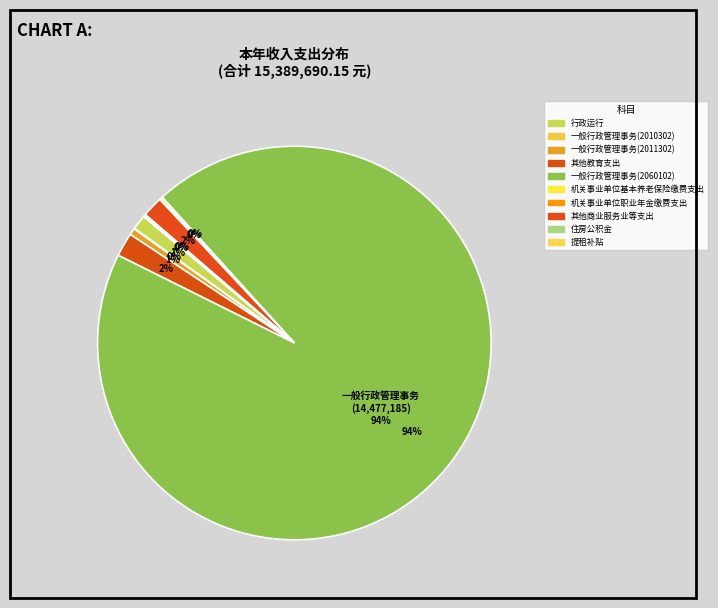

Count the number of slices in the pie.

10